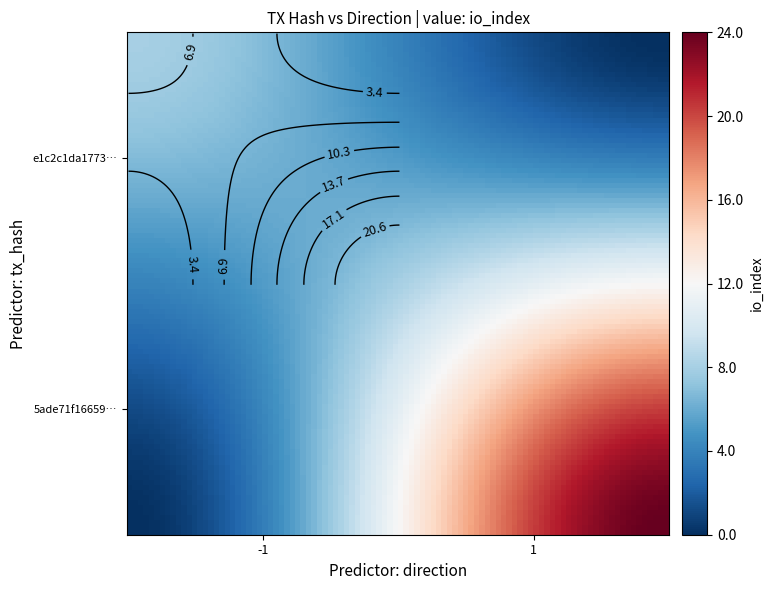

Rank the series by their average value, from lowest to highest.

e1c2c1da177389ec5b20b59fcb551ecef04b186, 5ade71f16659790f9e77807d8e856d3f664532f